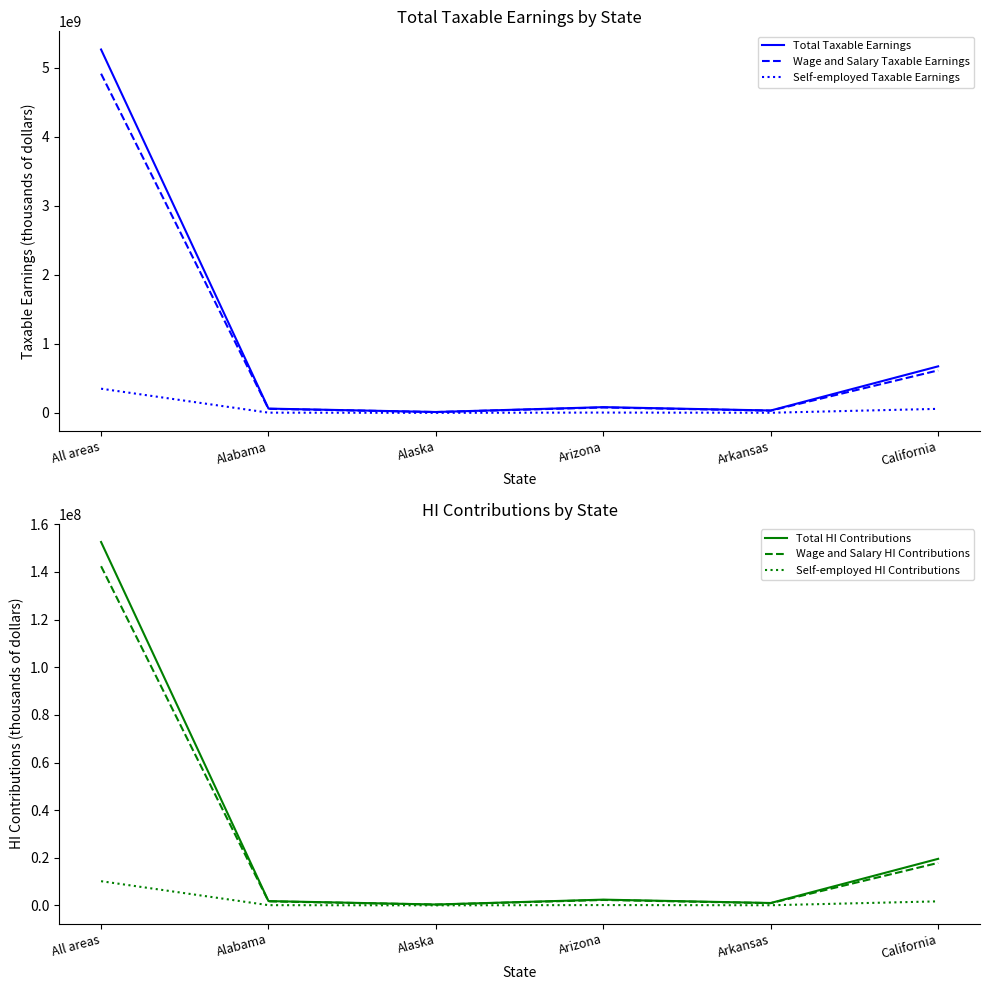

What is the difference between the second highest and second lowest values in the Total Taxable Earnings series?

639397528